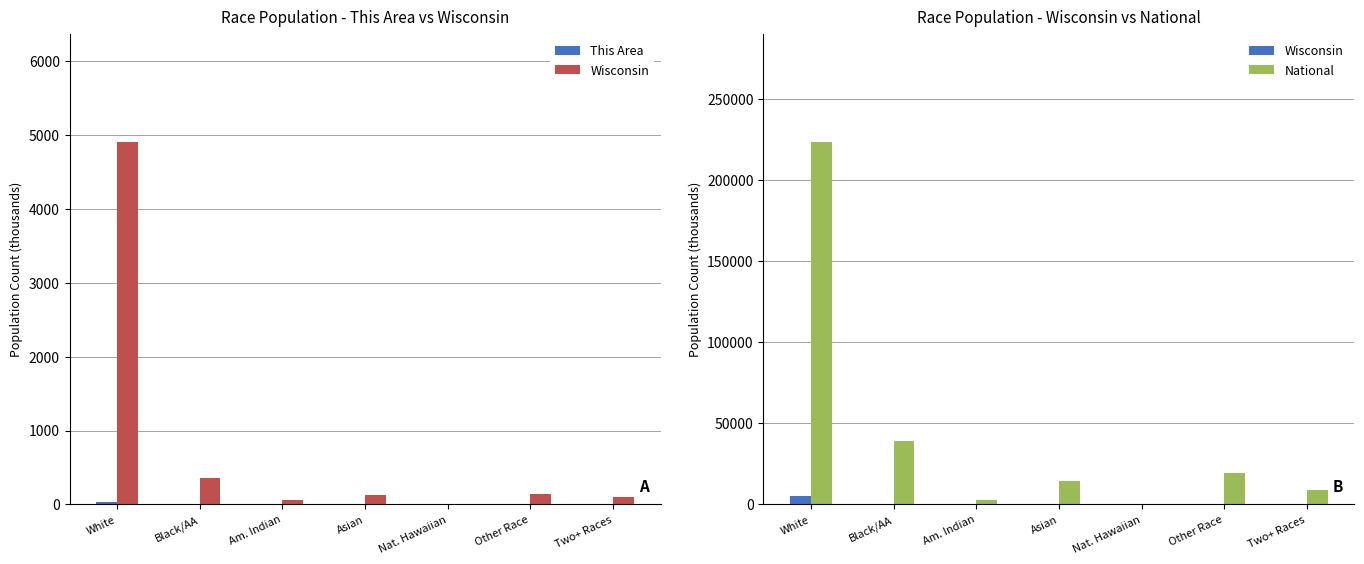

What is the difference between the second highest and minimum values in the This Area series?

1.0